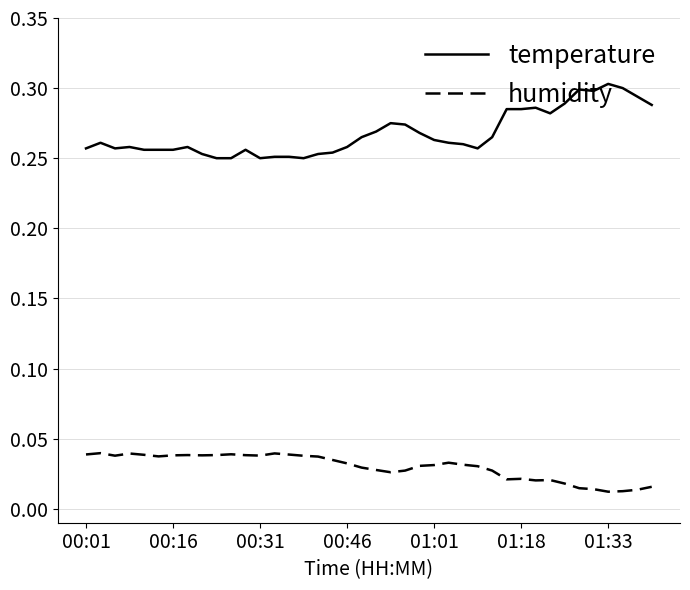

Which series has the largest total across all categories?

temperature